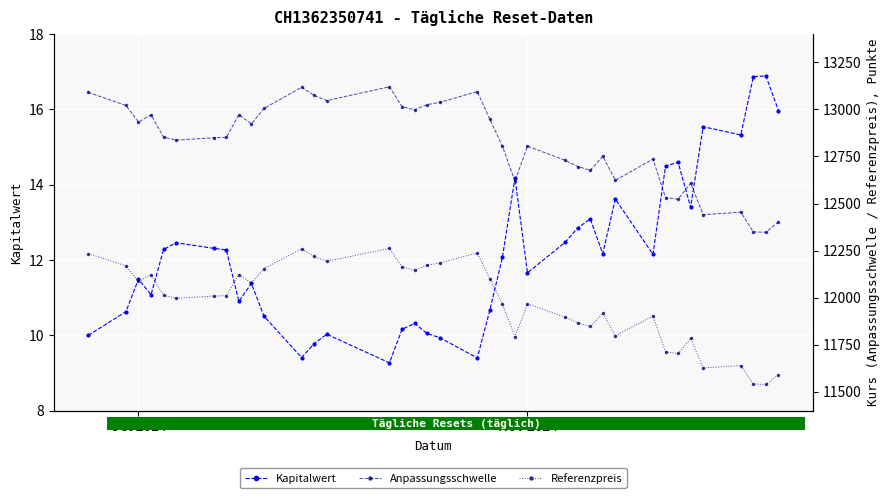

What is the lowest value of the Kapitalwert series?

9.3